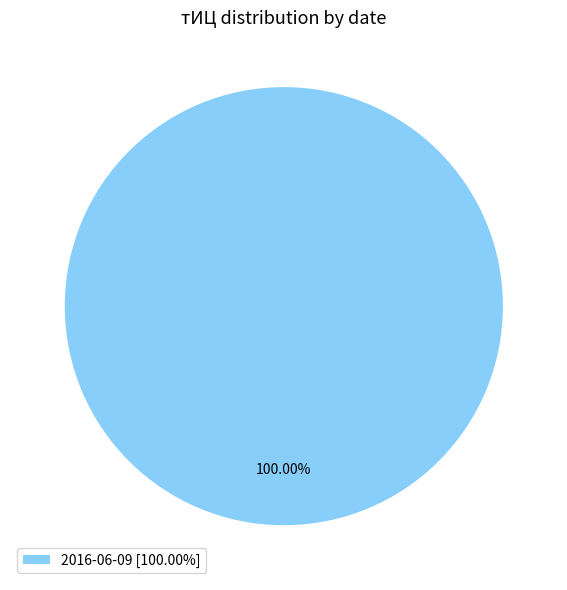

Is there any slice that represents more than half of the pie?

Yes